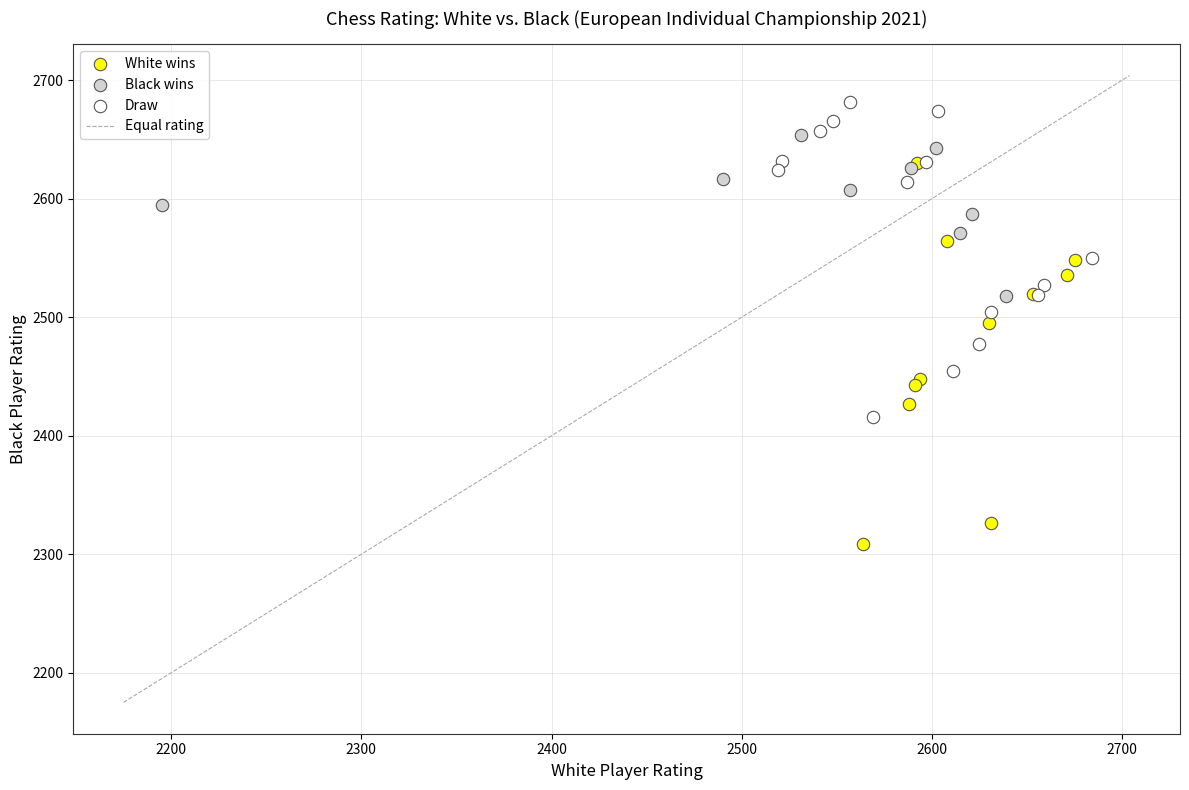

Which series contains the lowest Y value?

White wins